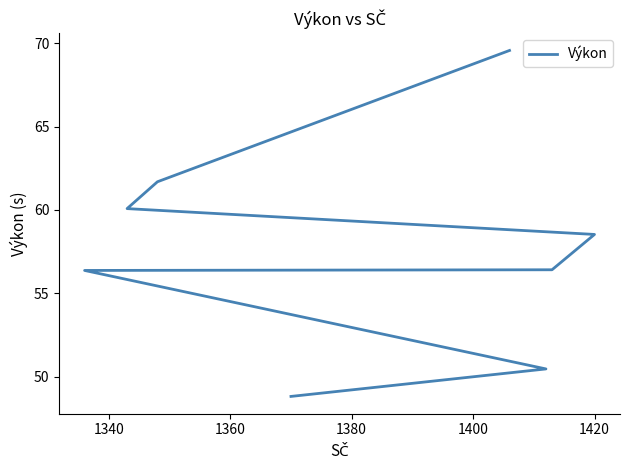

What value does the data have at 1360?

56.4